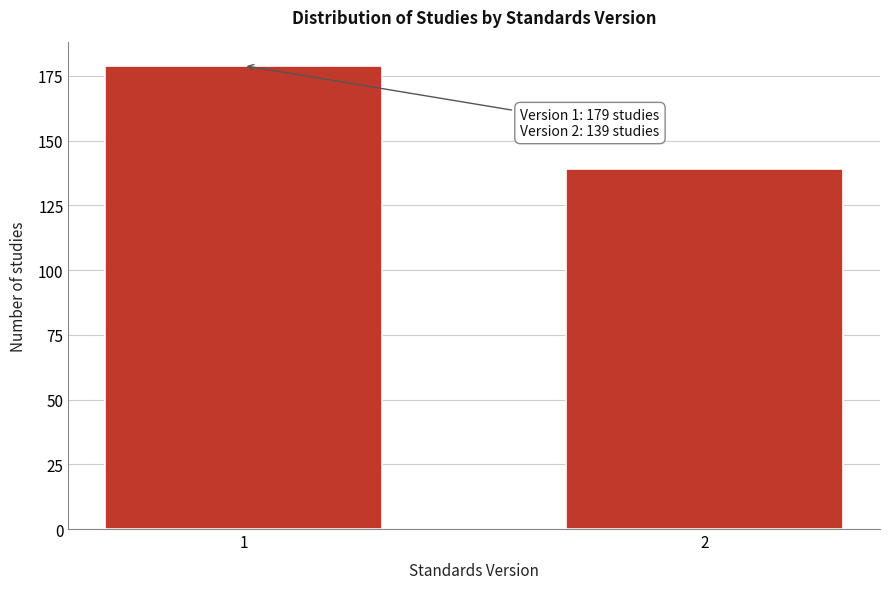

Reading right to left, what are all the values shown in this chart?

2=139	1=179